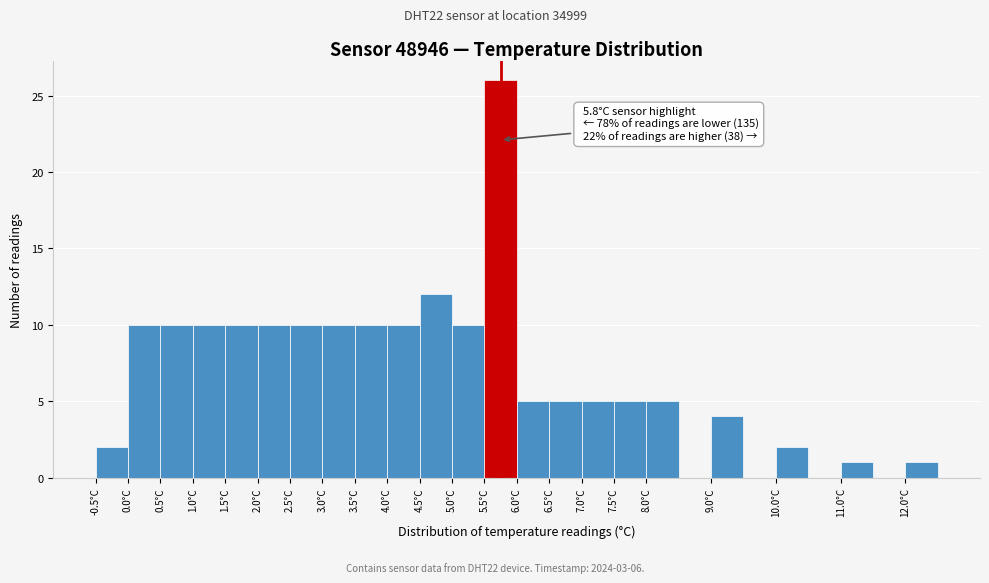

Which range on the x-axis has the tallest bar?

5.5 to 6.0